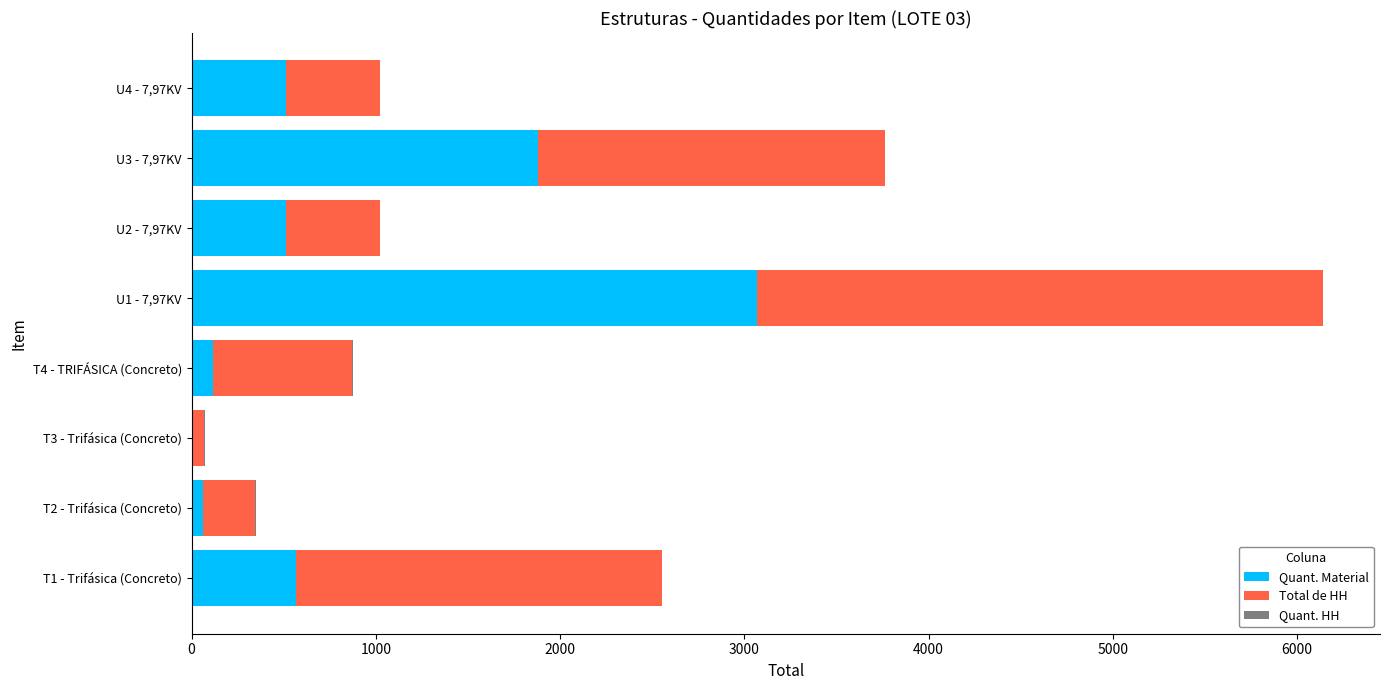

At which category is the sum across all series the highest?

U1 - 7,97KV